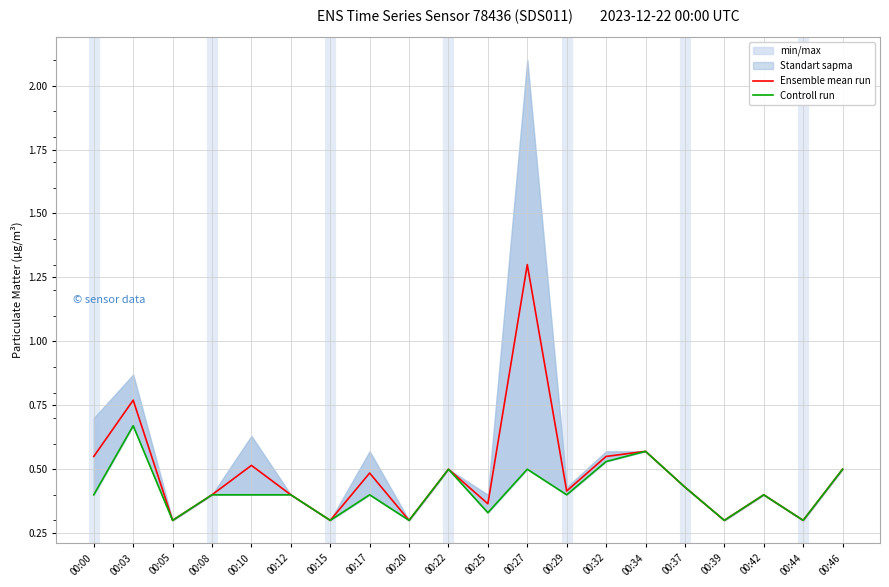

What is the difference between the Ensemble mean run values at 00:20 and 00:42?

0.1